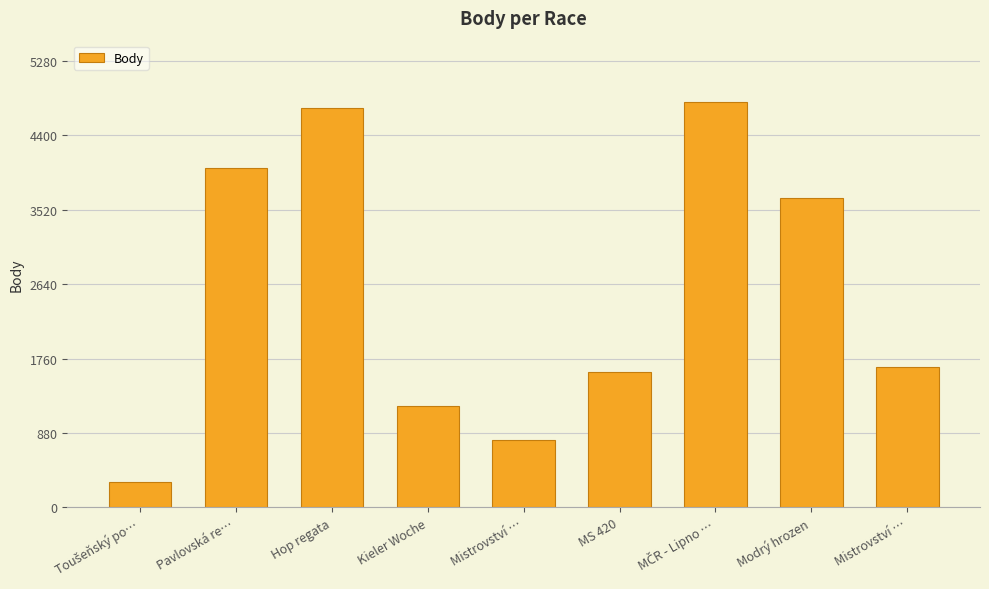

How many categories are shown in the chart?

9